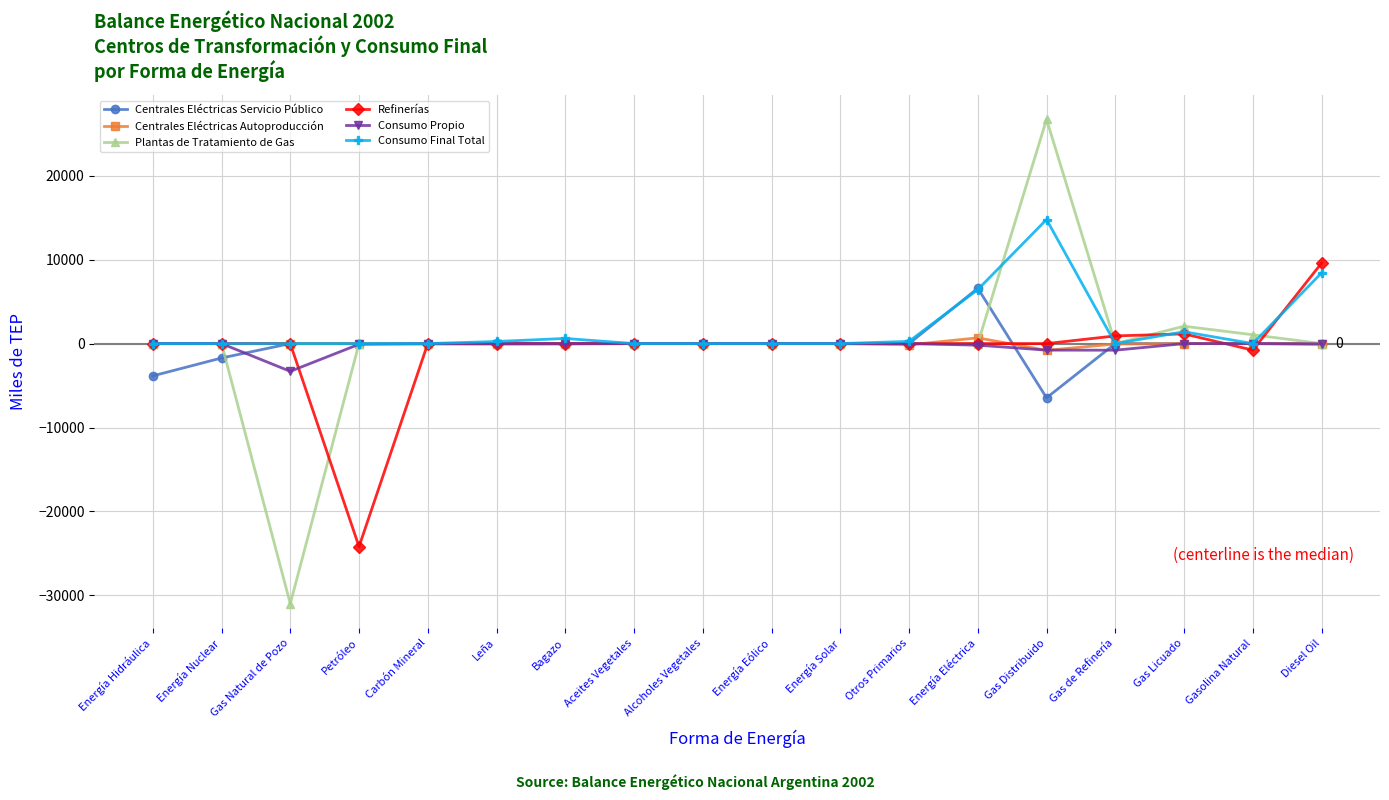

Where is Consumo Final Total nearest to the value 7390?

Energía Eléctrica